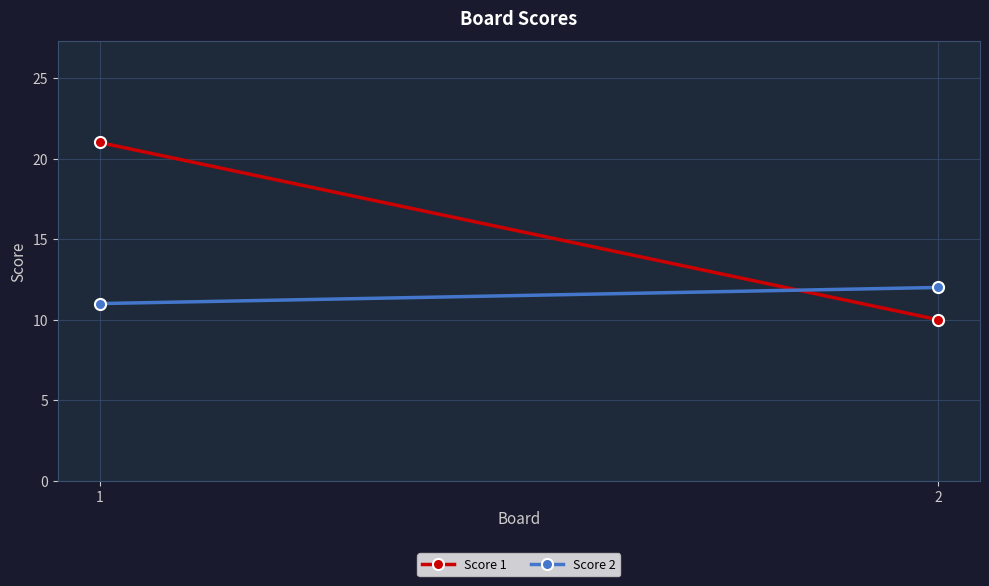

How many Score 2 values are between 11 and 12?

2